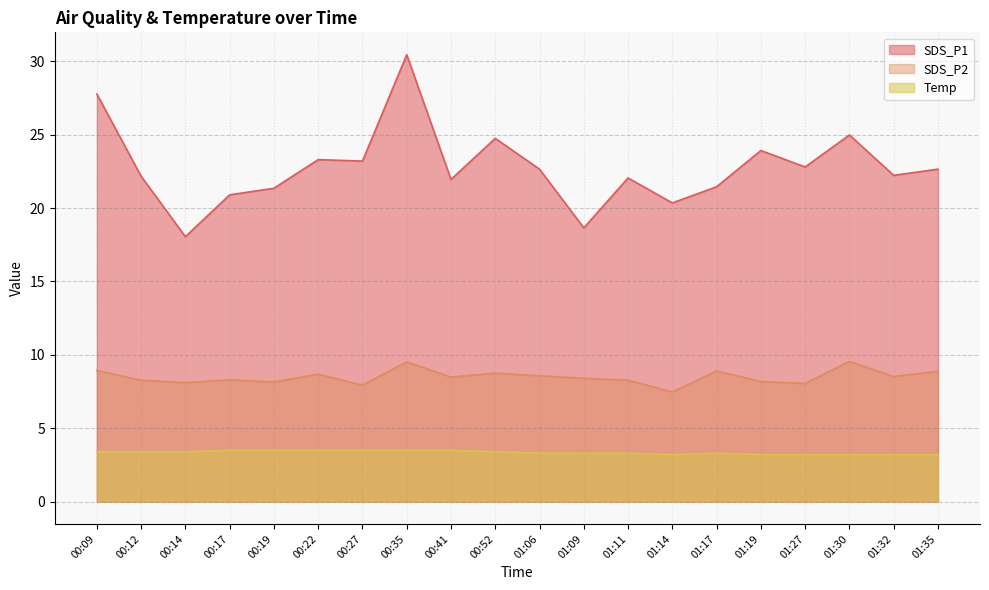

Rank the series by their average value, from highest to lowest.

SDS_P1, SDS_P2, Temp